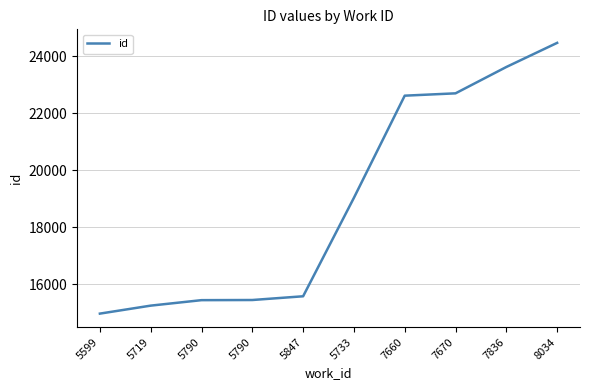

How many lines are shown in the chart?

1